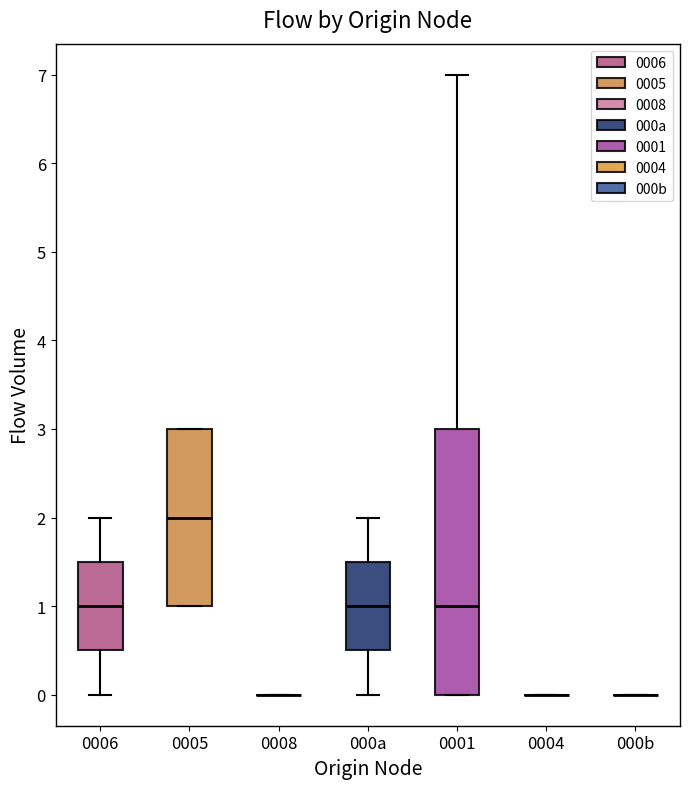

Where is the upper edge of the box for 0001 on the y-axis? The values are not printed on the chart, so give them approximately, as read against the axis.

3.0